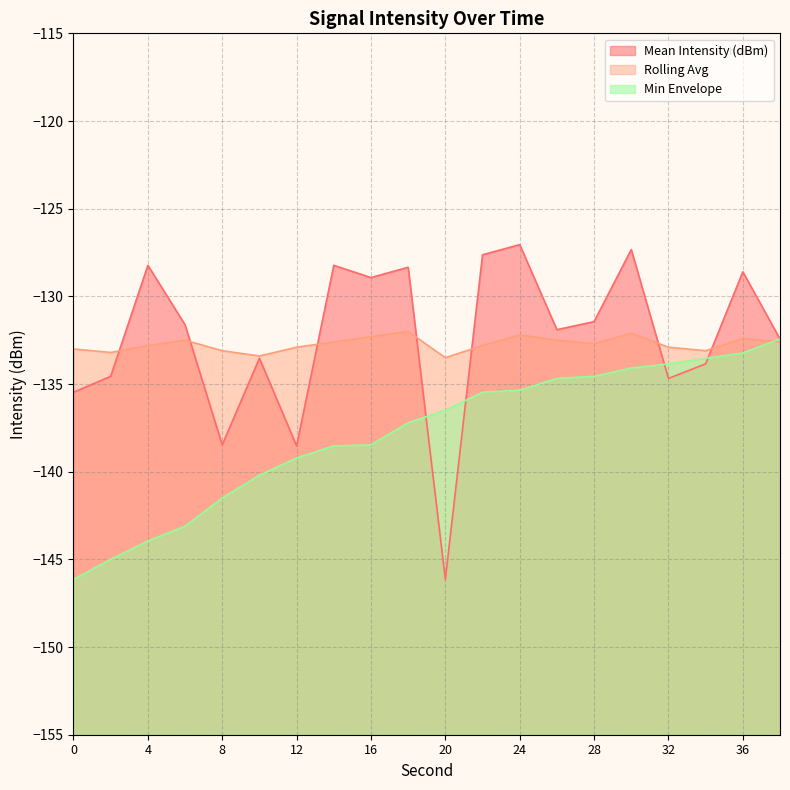

True or false: Min Envelope and Rolling Avg intersect in this chart.

True